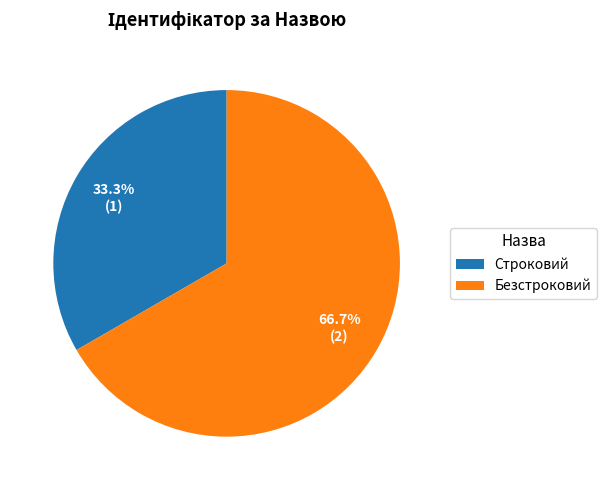

To the nearest percent, what portion does Строковий represent?

33%